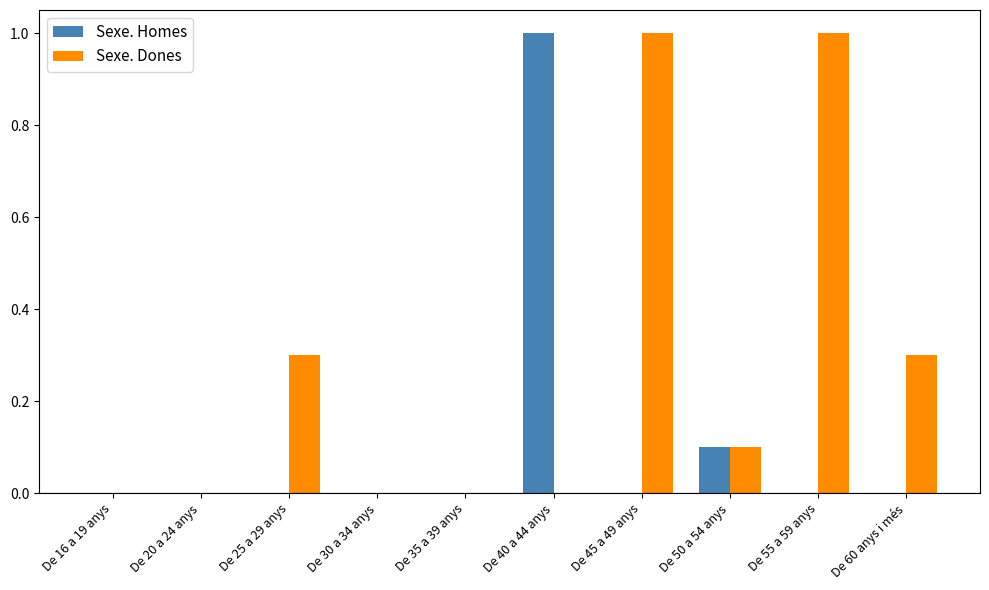

The Sexe. Homes series shows -0.6 at De 45 a 49 anys. True or false?

False